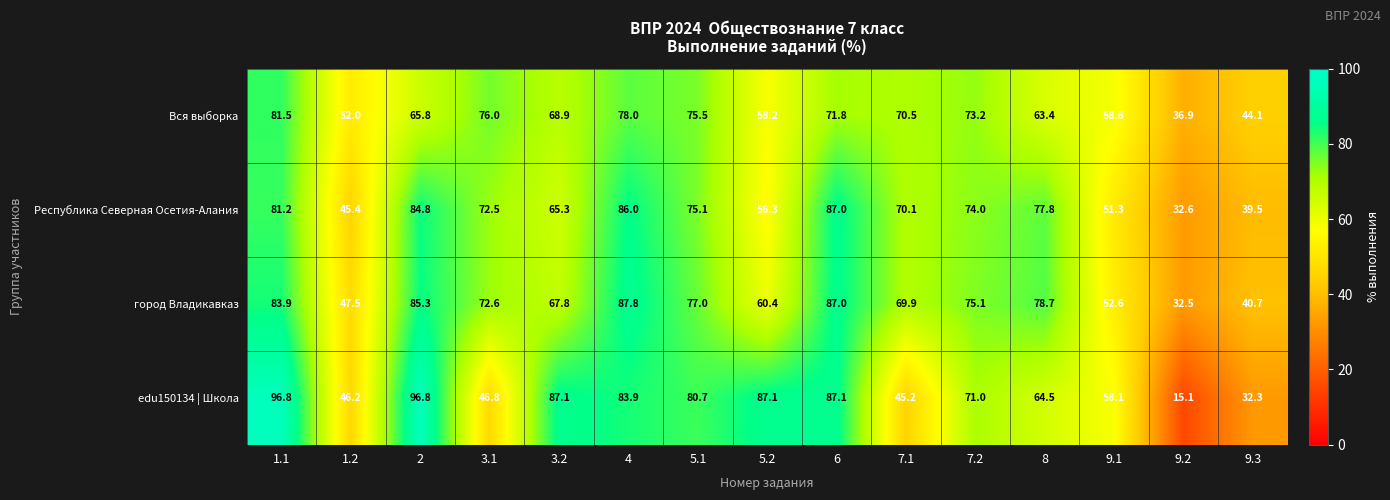

Rank the series by their maximum value, from highest to lowest.

edu150134 | Школа, город Владикавказ, Республика Северная Осетия-Алания, Вся выборка